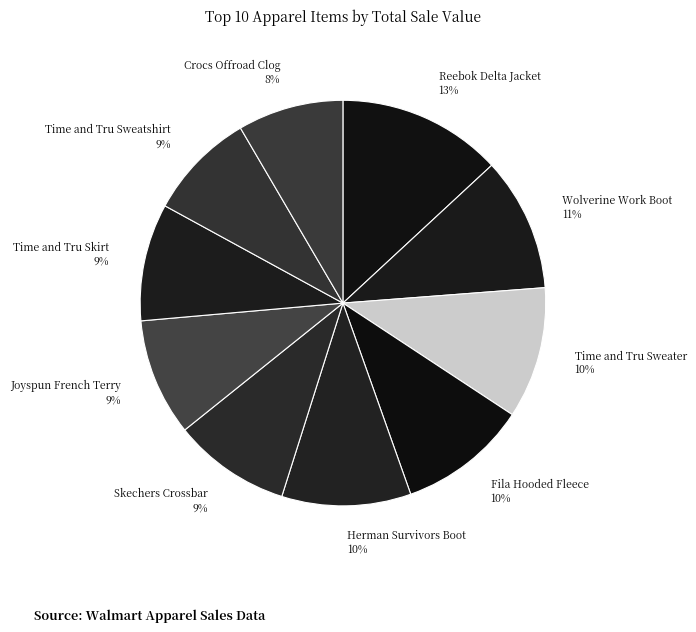

How many slices are in this pie chart?

10